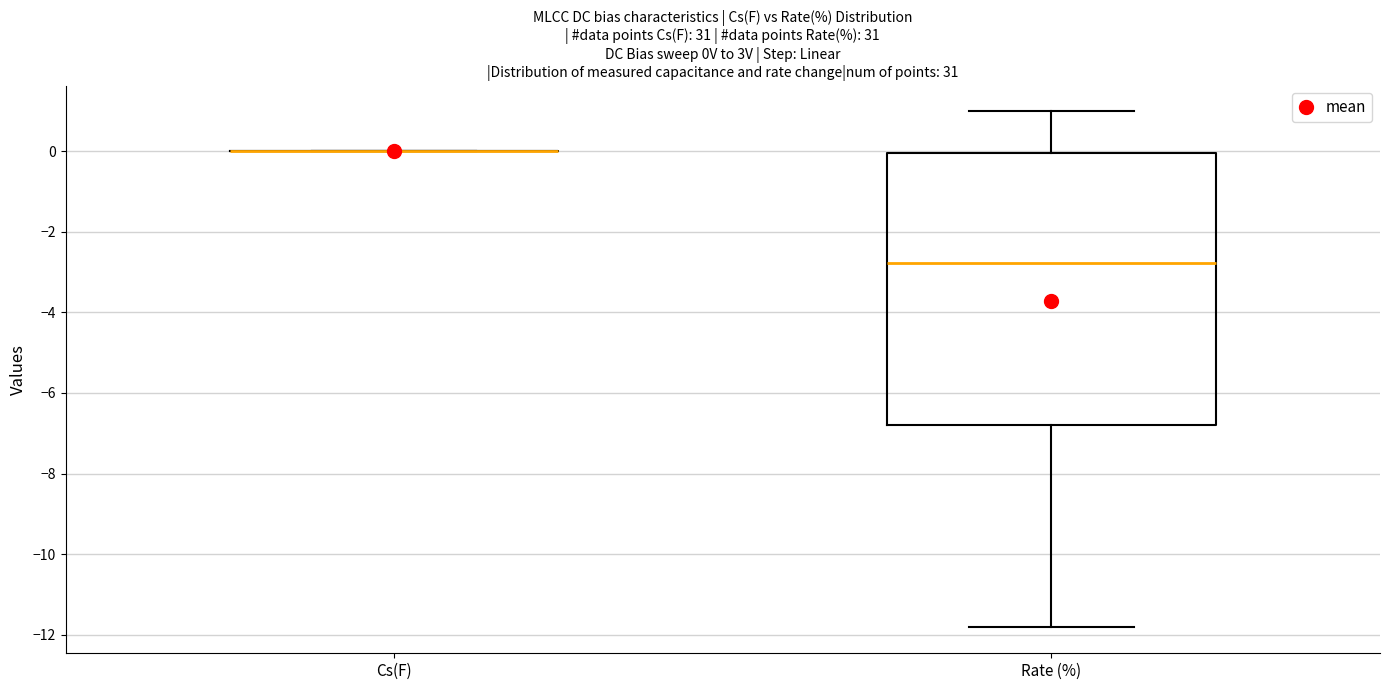

Reading left to right, transcribe this box plot: for each box, give where its median line is, the range the box spans, and where its two whiskers end, as read against the y-axis. The values are not printed on the chart, so give them approximately, as read against the axis.

Cs(F): box collapsed to a line at 0.0, whiskers 0.0 to 0.0
Rate (%): median -2.8, box -6.8 to 0.0, whiskers -11.8 to 1.0